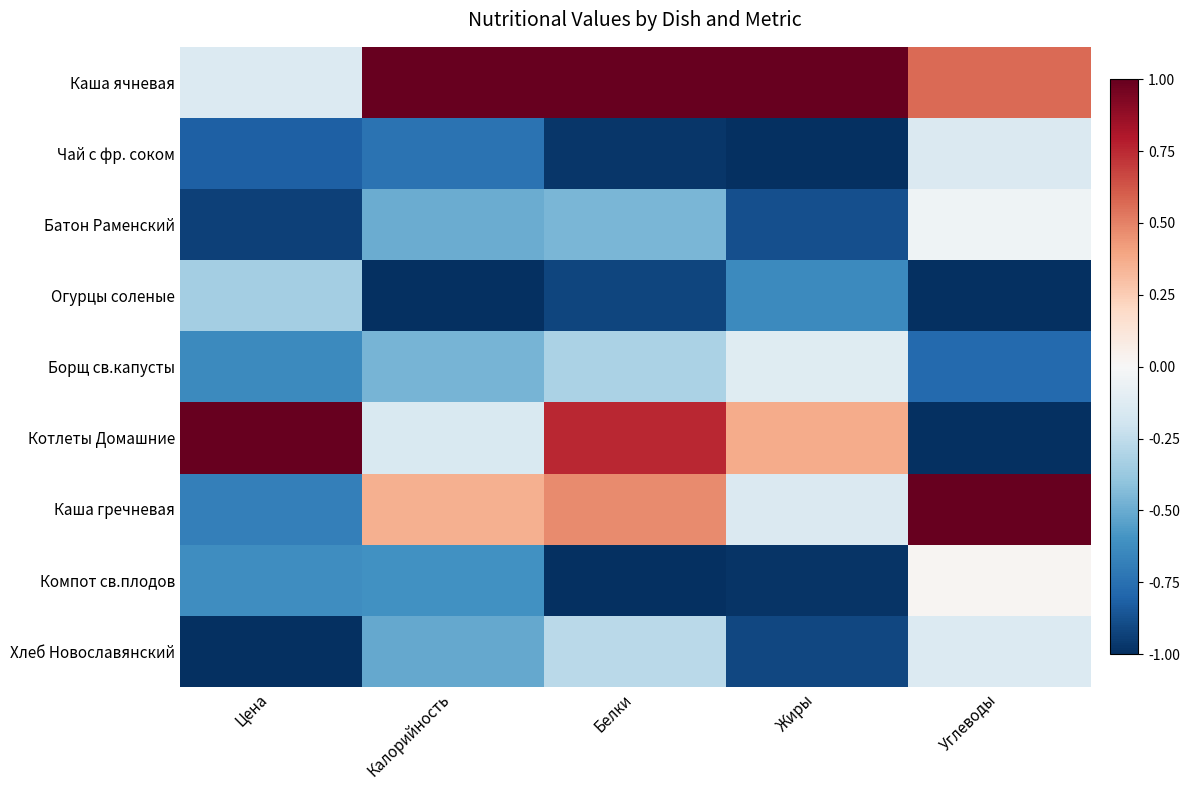

Reading left to right, transcribe all the data shown in this chart.

Каша ячневая: Цена=-0.1	Калорийность=1.0	Белки=1.0	Жиры=1.0	Углеводы=0.6
Чай с фр. соком: Цена=-0.8	Калорийность=-0.7	Белки=-1.0	Жиры=-1.0	Углеводы=-0.1
Батон Раменский: Цена=-0.9	Калорийность=-0.5	Белки=-0.5	Жиры=-0.9	Углеводы=-0.0
Огурцы соленые: Цена=-0.3	Калорийность=-1.0	Белки=-0.9	Жиры=-0.6	Углеводы=-1.0
Борщ св.капусты: Цена=-0.6	Калорийность=-0.5	Белки=-0.3	Жиры=-0.1	Углеводы=-0.8
Котлеты Домашние: Цена=1.0	Калорийность=-0.2	Белки=0.8	Жиры=0.4	Углеводы=-1.0
Каша гречневая: Цена=-0.7	Калорийность=0.4	Белки=0.5	Жиры=-0.1	Углеводы=1.0
Компот св.плодов: Цена=-0.6	Калорийность=-0.6	Белки=-1.0	Жиры=-1.0	Углеводы=0.0
Хлеб Новославянский: Цена=-1.0	Калорийность=-0.5	Белки=-0.3	Жиры=-0.9	Углеводы=-0.1